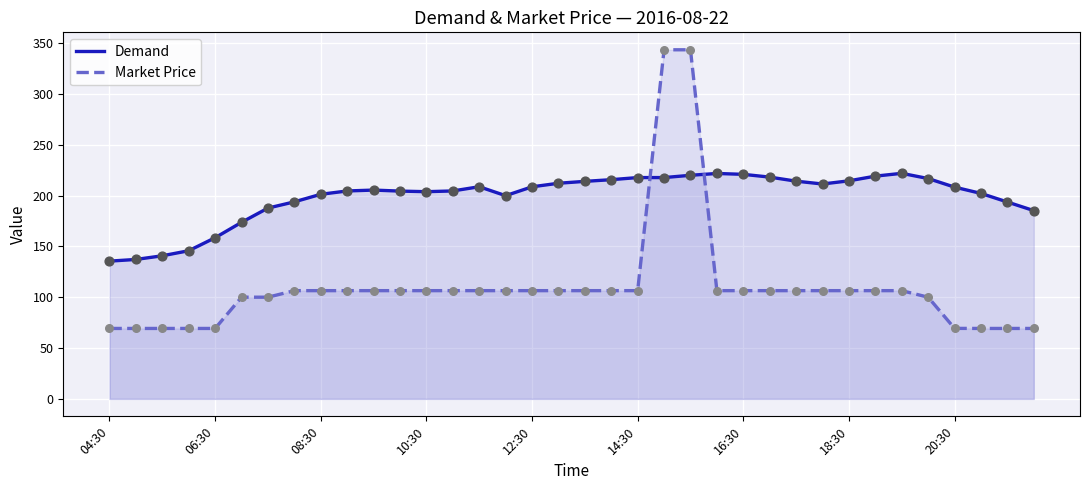

Which series has the widest spread of Y values?

Market Price